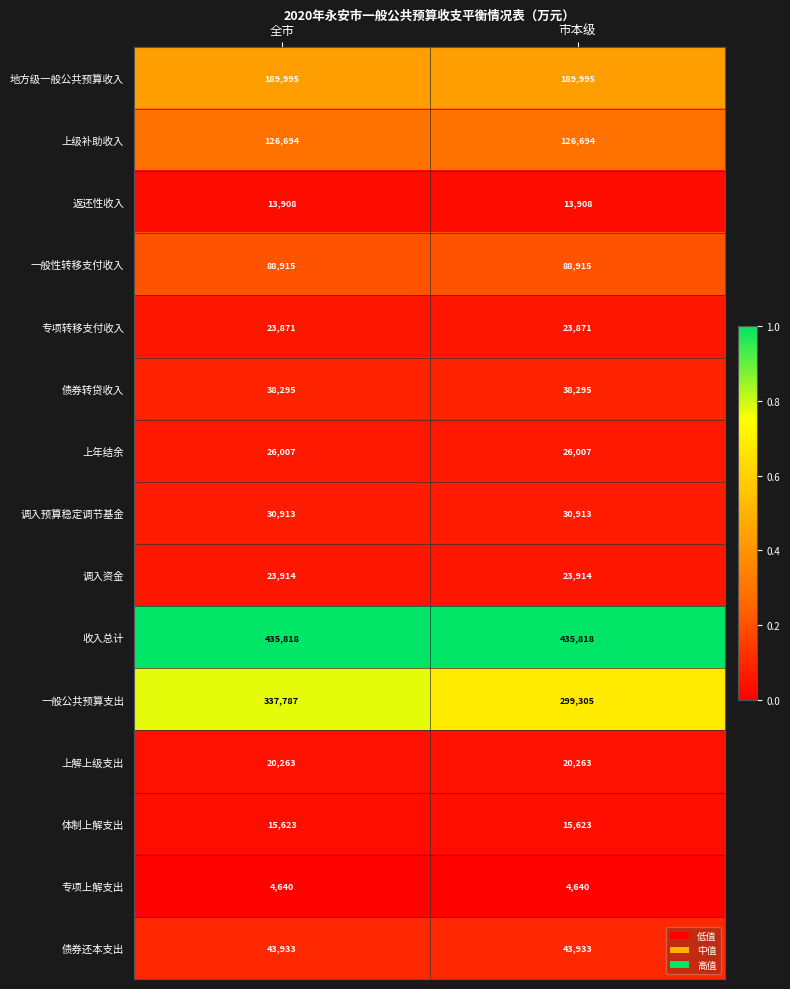

What is the average value of the 一般公共预算支出 series?

318546